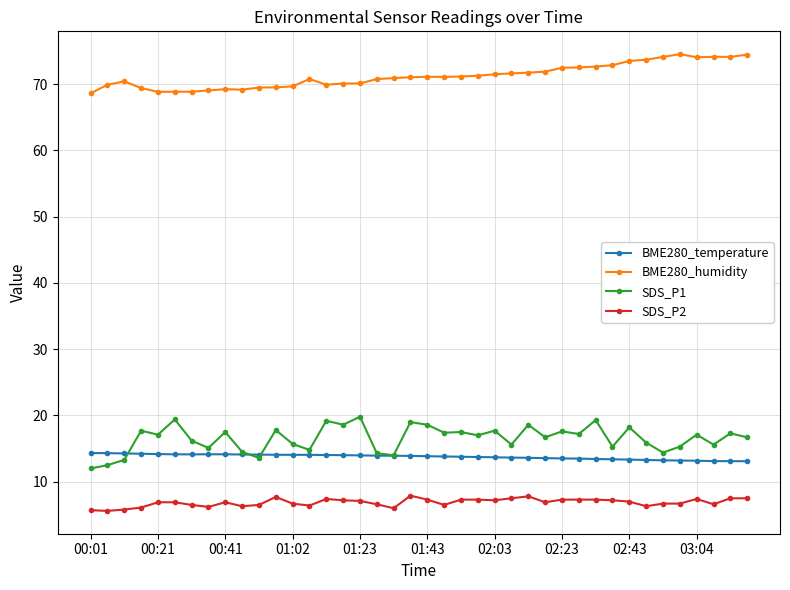

What is the value of the BME280_temperature point at the 30th from the left?

13.5